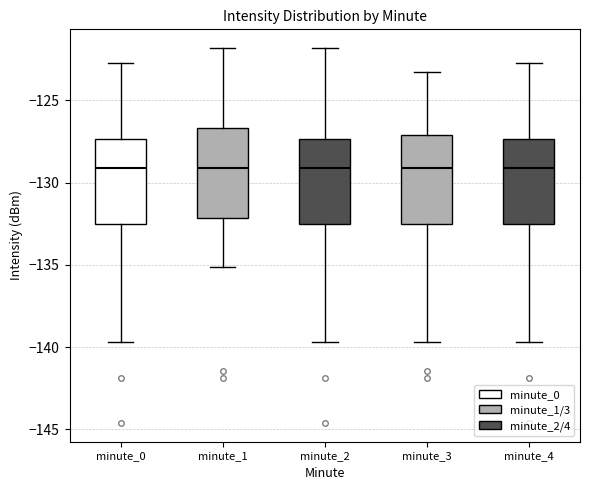

Where does the lower whisker of the box for minute_3 end on the y-axis? The values are not printed on the chart, so give them approximately, as read against the axis.

-139.5